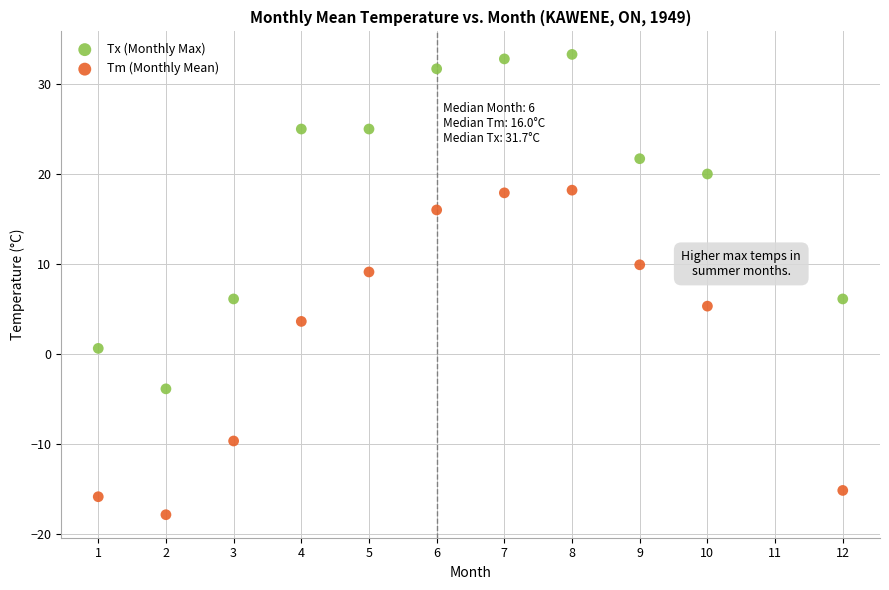

Across all data points, what is the range of X values (max minus min)?

11.0